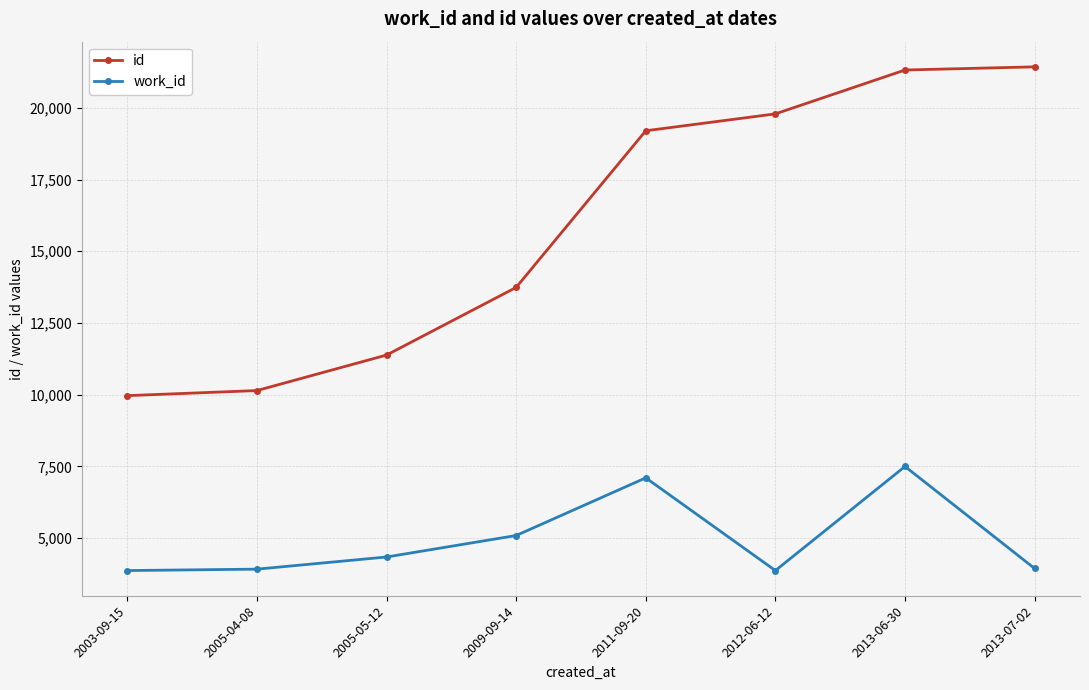

How many data points does each series have?

8